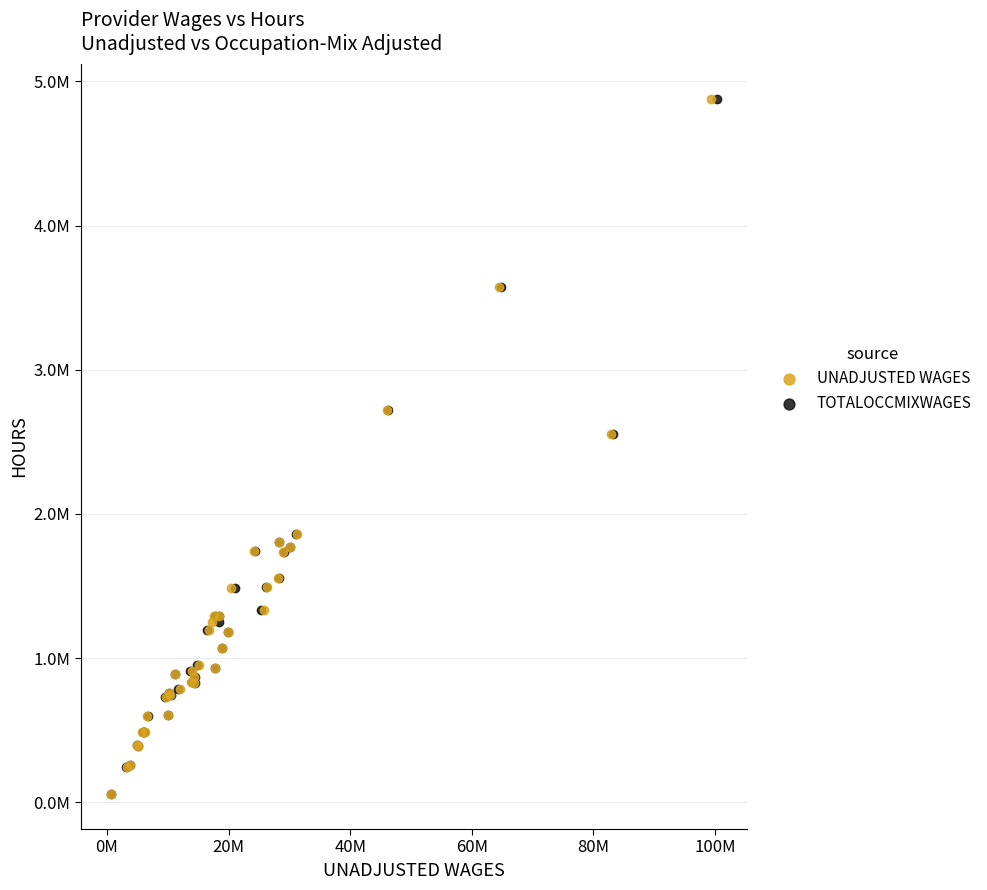

What are all the series names shown in the legend?

UNADJUSTED WAGES, TOTALOCCMIXWAGES